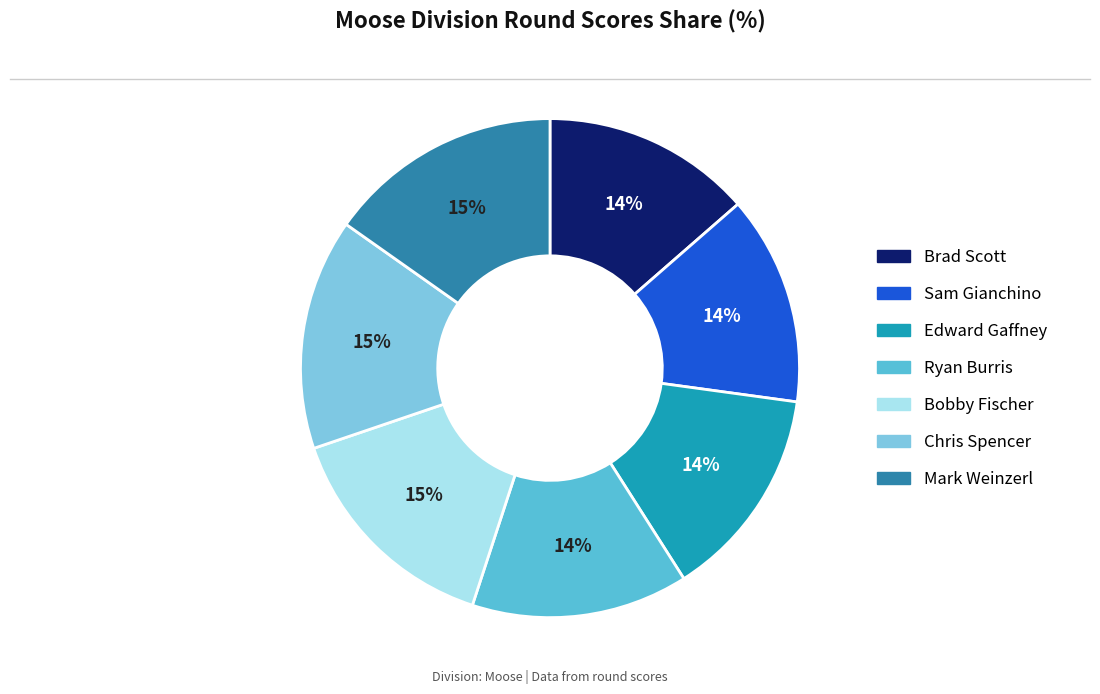

Between Bobby Fischer and Sam Gianchino, which is larger?

Bobby Fischer